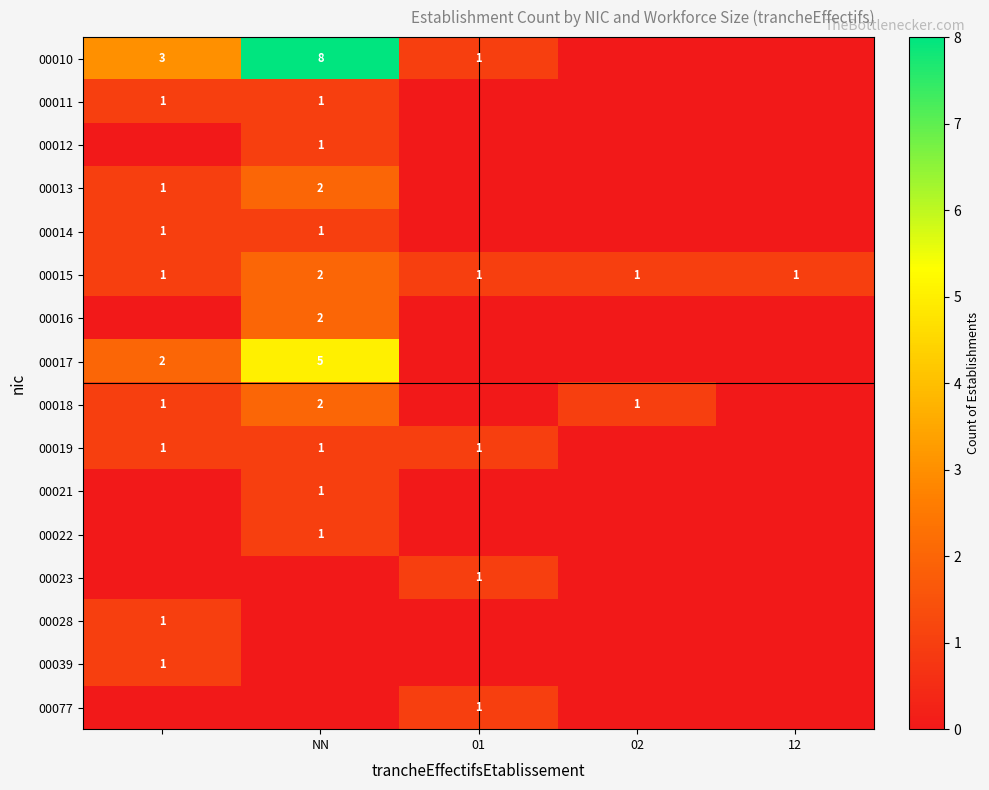

Is it true that 00077 equals 0 at 01?

False